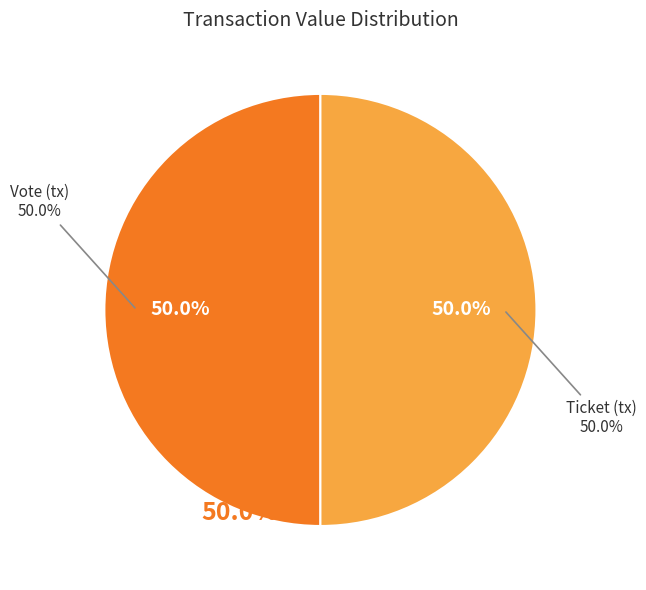

Combined, what portion of the pie is Vote and Ticket?

100.0%